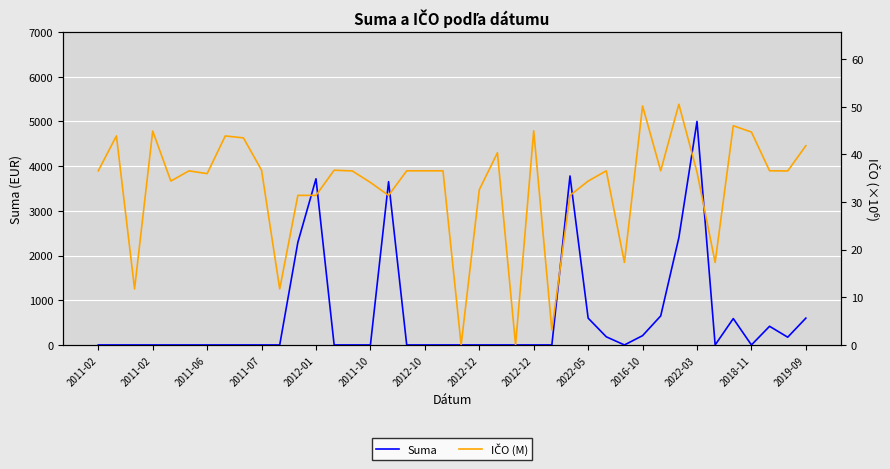

Is it true that IČO (M) equals 75.4 at 2011-02?

False